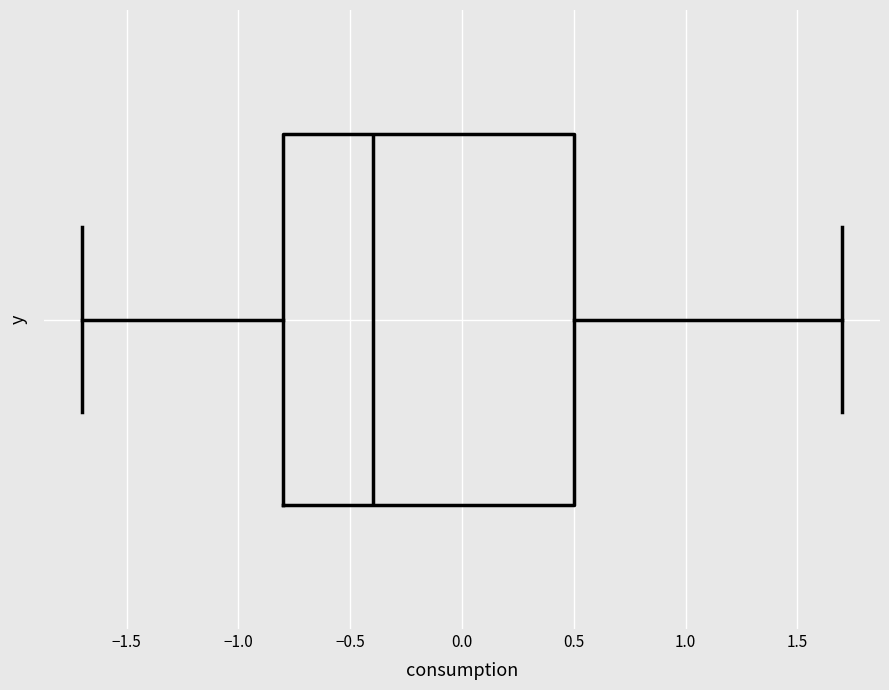

Where is the right edge of the box on the x-axis? The values are not printed on the chart, so give them approximately, as read against the axis.

0.5